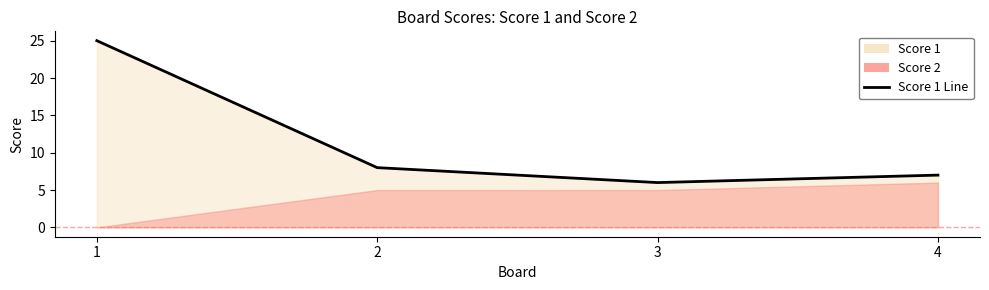

What is the sum of all values?

46